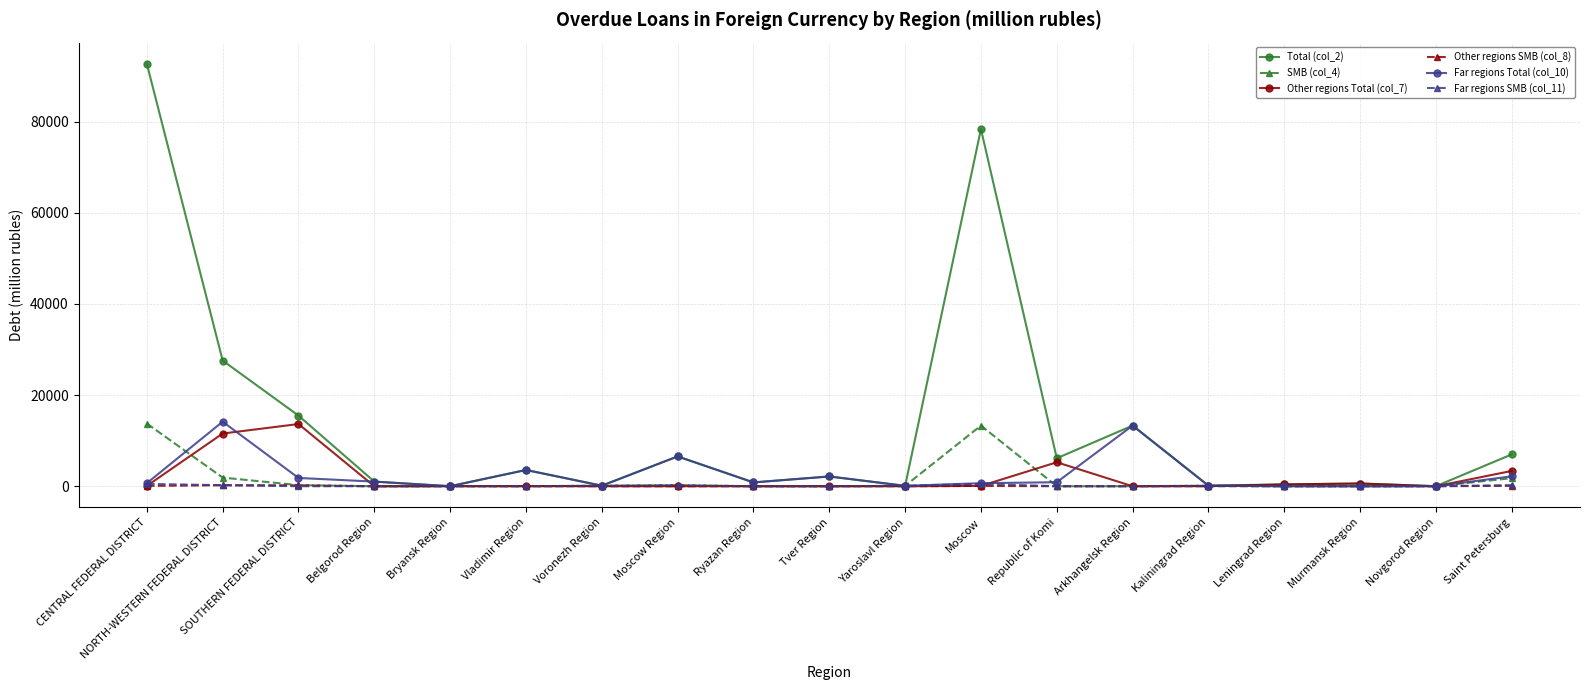

What is the total value across all series at SOUTHERN FEDERAL DISTRICT?

31403